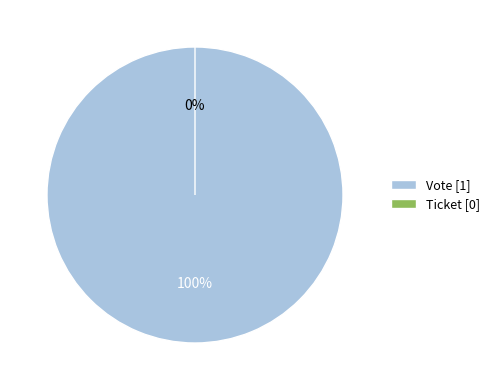

What is the majority slice?

Vote